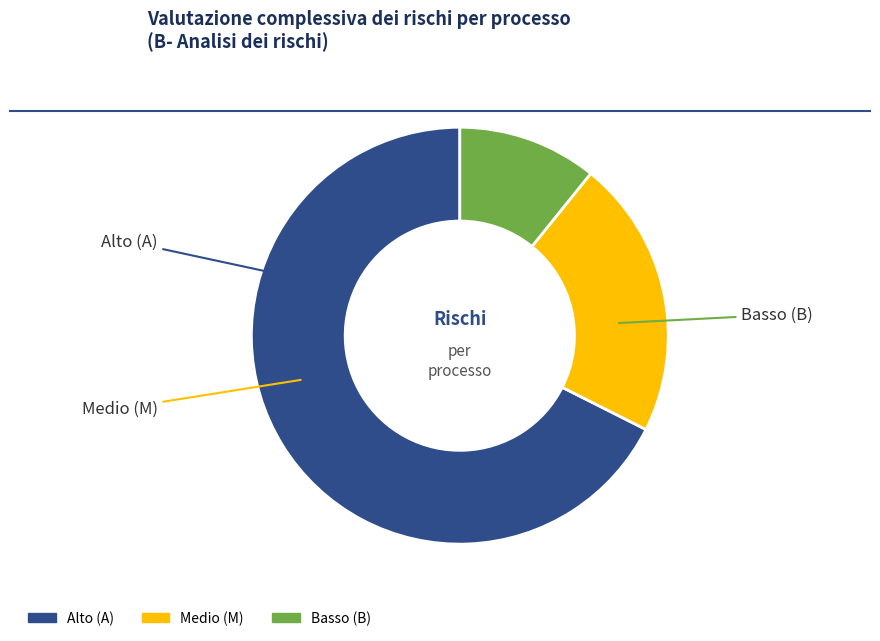

To the nearest percent, what is the average slice percentage?

33%